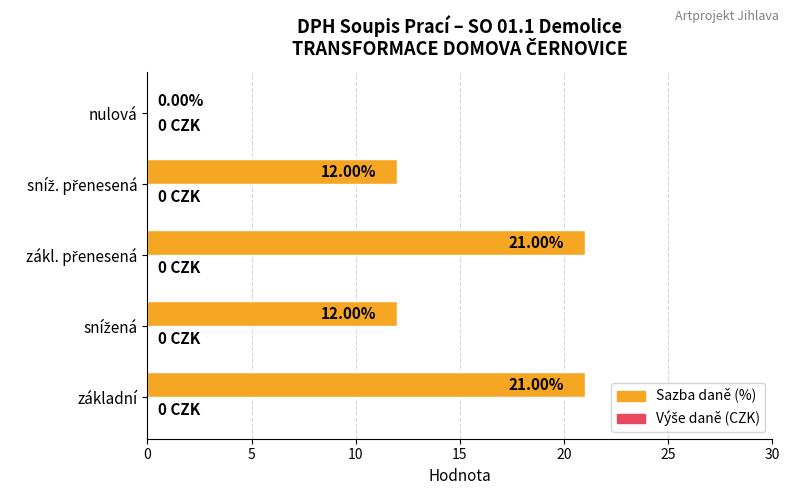

What is the sum of all values?

66